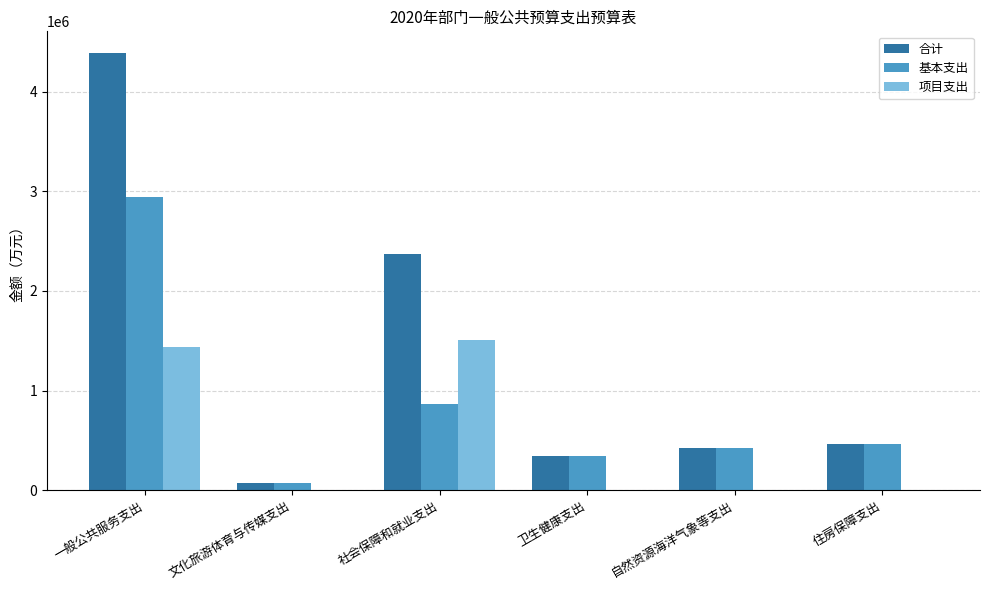

What is the sum of all 项目支出 values?

2949390.0